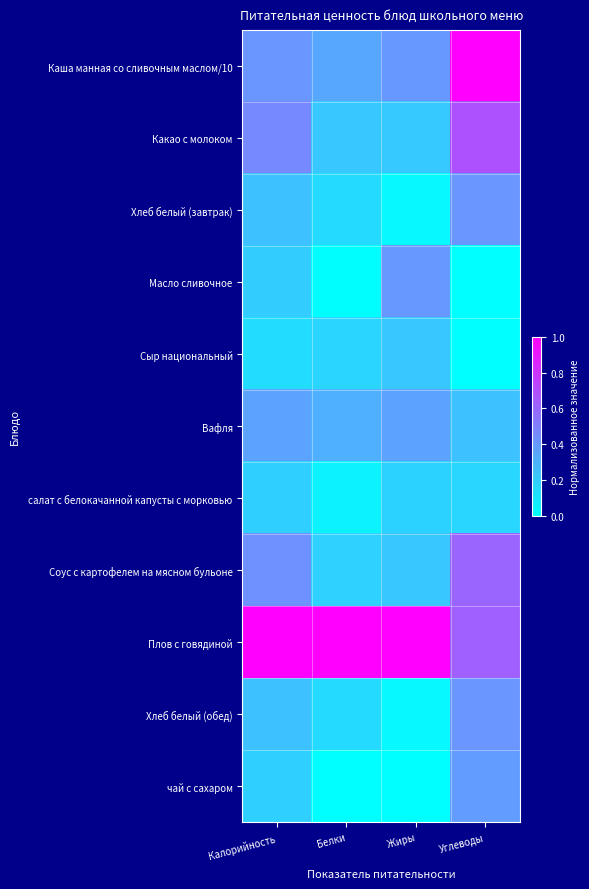

How many categories are shown in the chart?

4